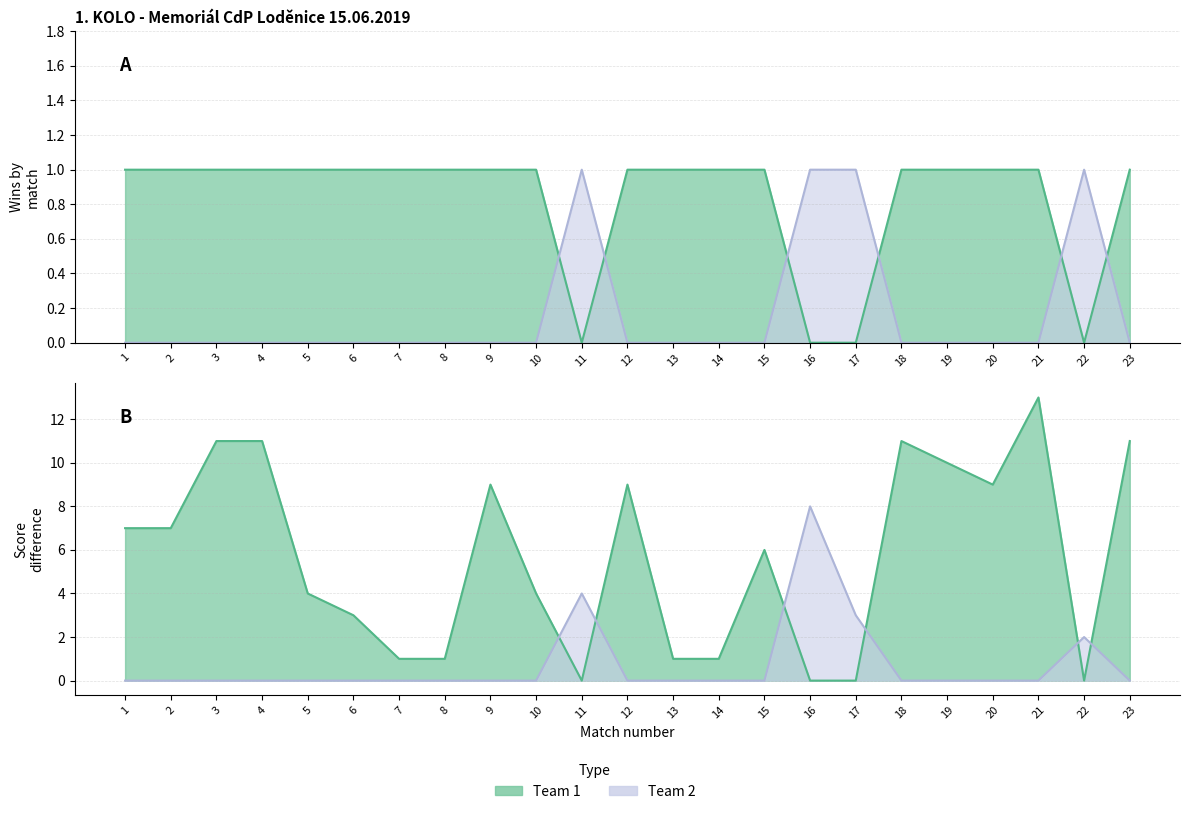

What is the value of the Score Diff (Team 2) point at the 16th from the left?

8